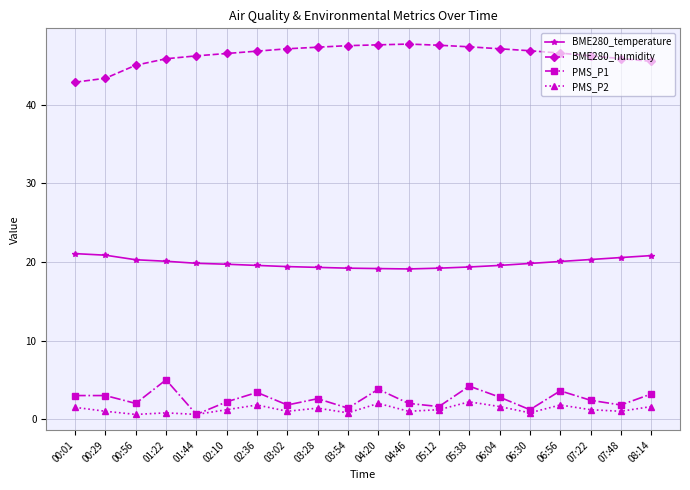

Which series has the largest total across all categories?

BME280_humidity